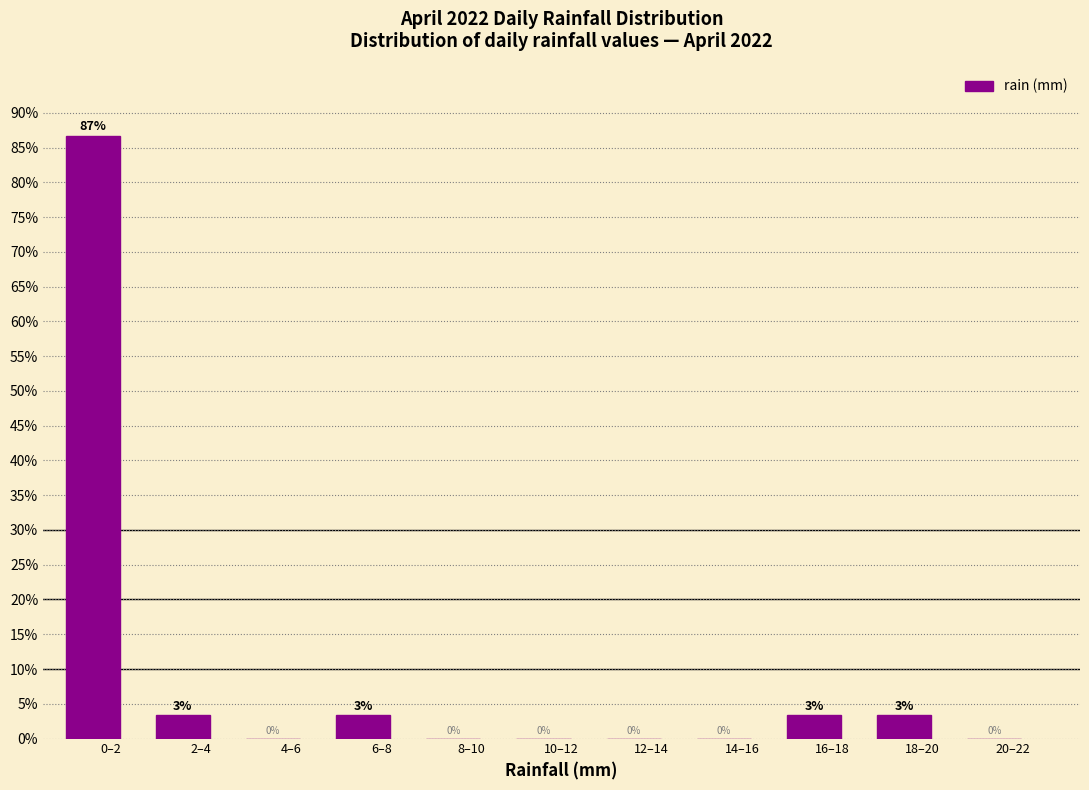

The chart shows a value of 0.0 at 12–14. True or false?

True